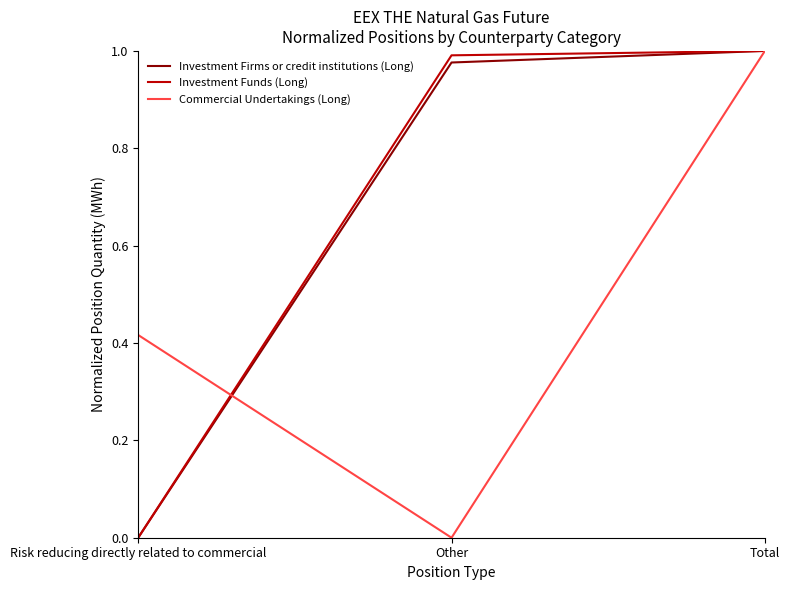

Does the chart have visible grid lines?

No